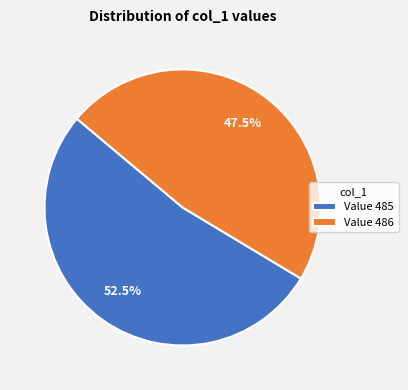

Is Value 486 the majority of the pie?

No